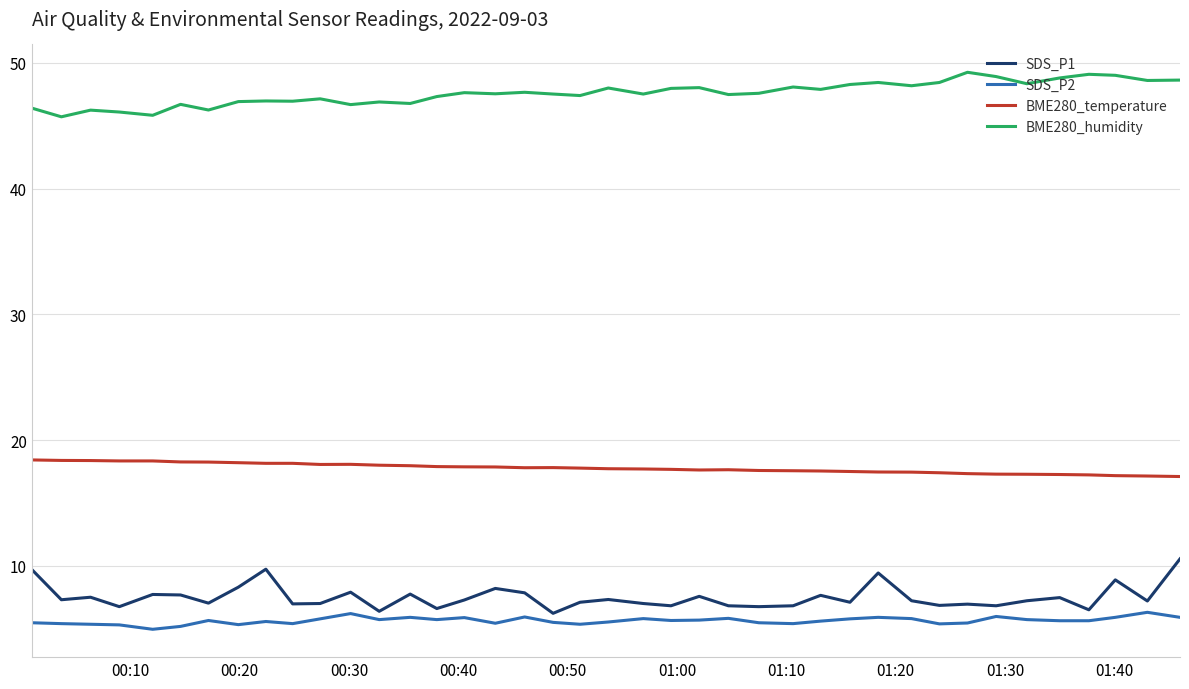

True or false: SDS_P2 has more than 1 points higher than both neighbors.

True